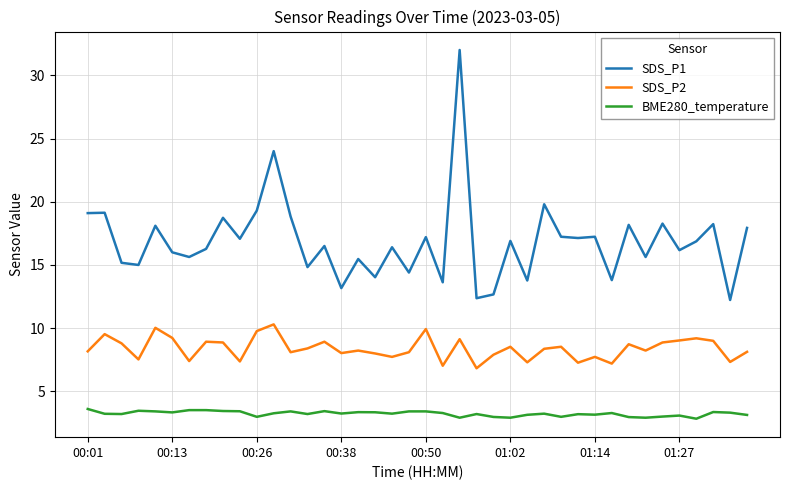

Rank the series by their average value, from lowest to highest.

BME280_temperature, SDS_P2, SDS_P1